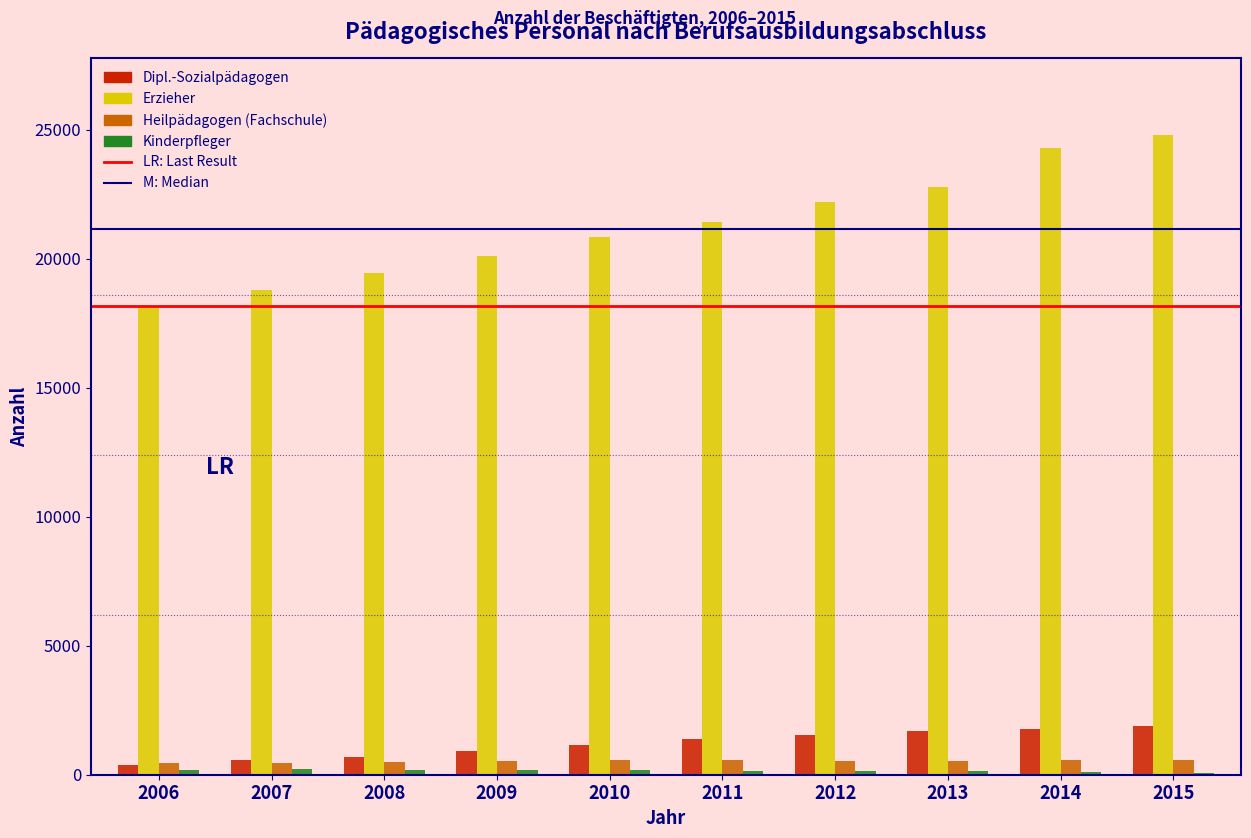

Is it true that Erzieher equals 41041 at 2014?

False